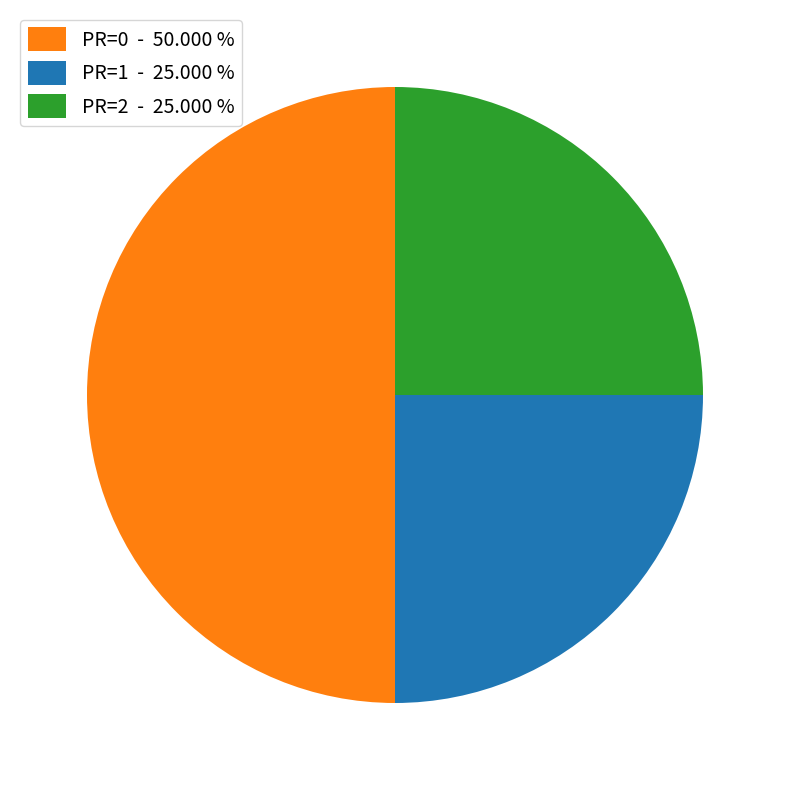

Combined, do PR=0 - 50.000 % and PR=1 - 25.000 % account for over 50%?

Yes